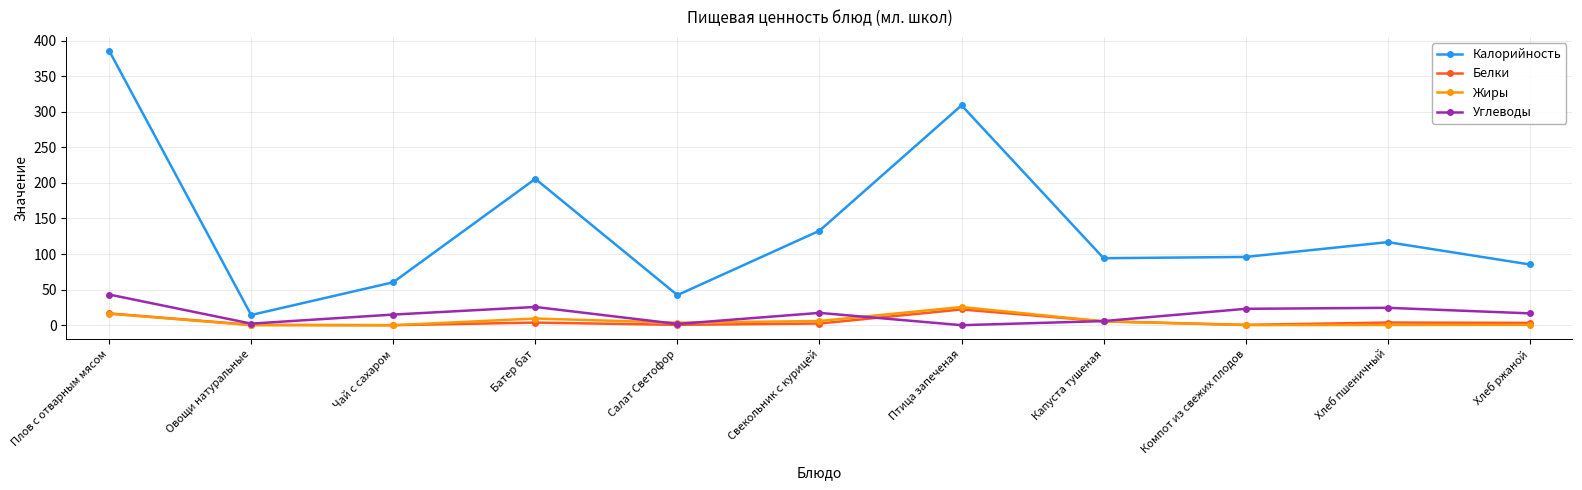

Which series has the largest total across all categories?

Калорийность